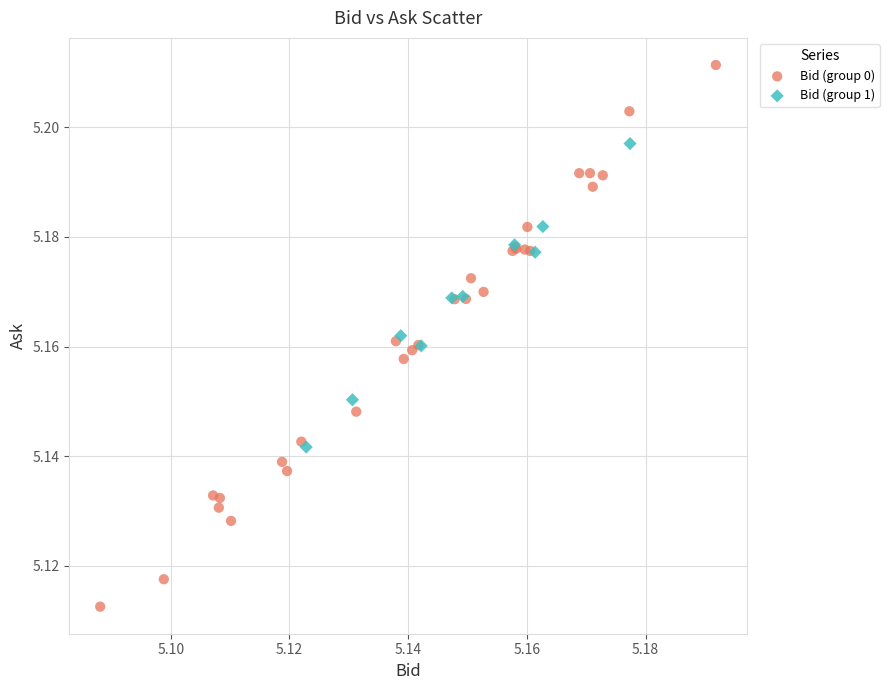

Which series contains the lowest Y value?

Bid (group 0)